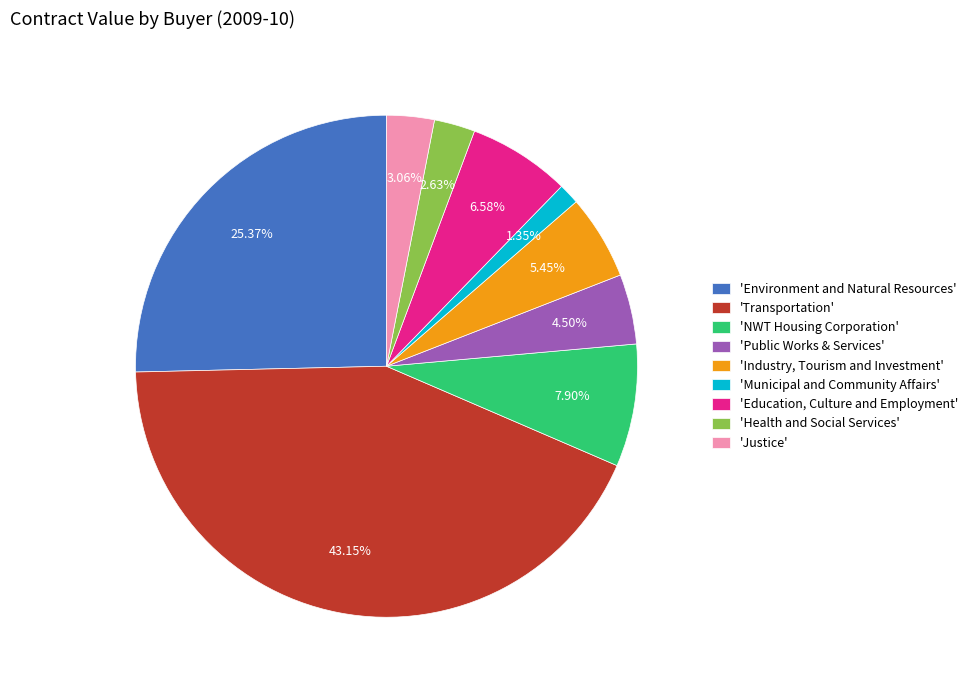

Which category has the biggest portion of the pie?

'Transportation'